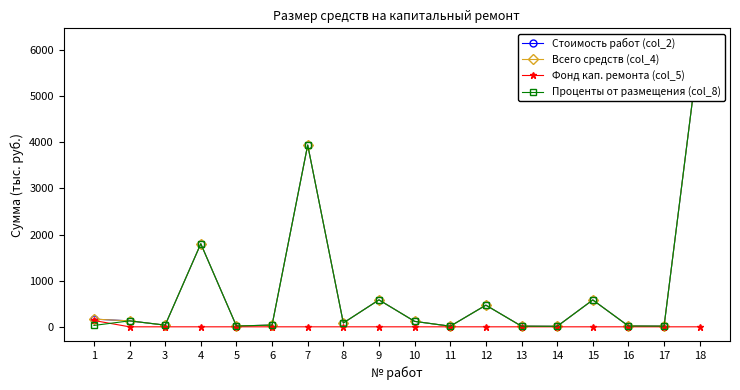

True or false: Стоимость работ (col_2) has a value of 25.3 at 13.

False